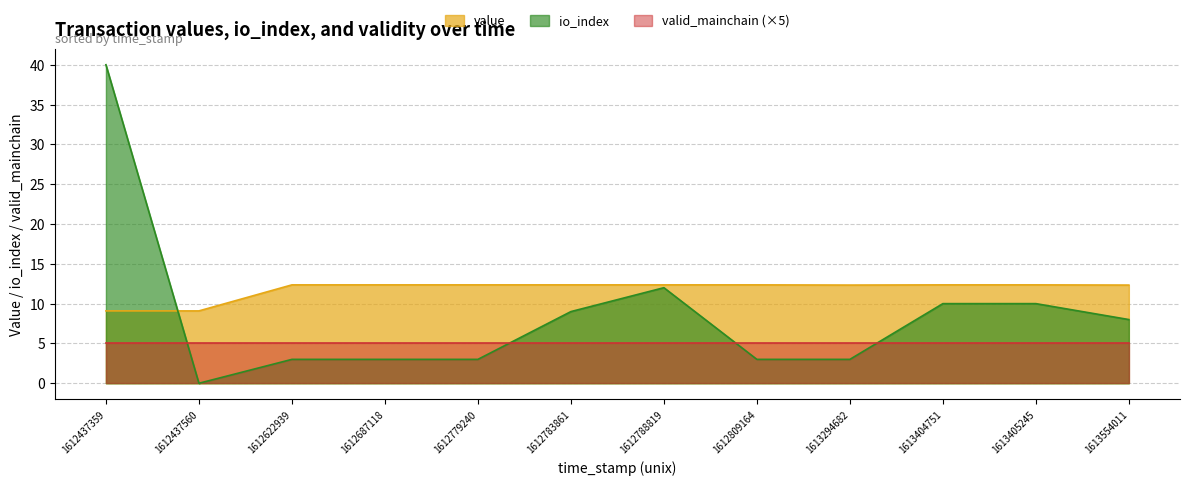

How many positive values does the io_index series have?

11